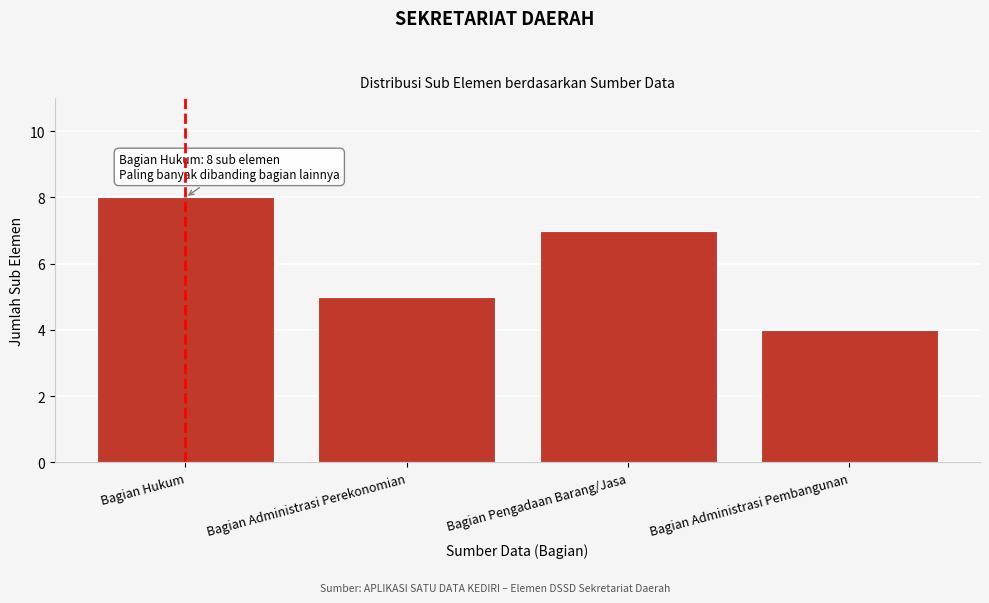

Reading left to right, extract all data points from this chart.

8	5	7	4